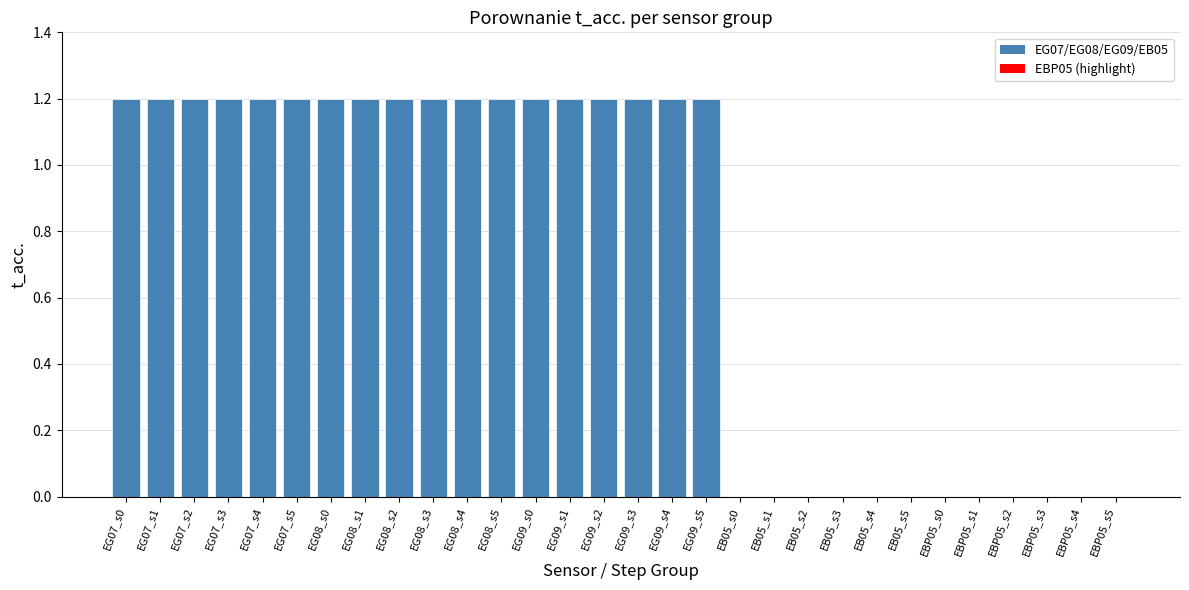

The value at EBP05_s2 is 0.7. True or false?

False